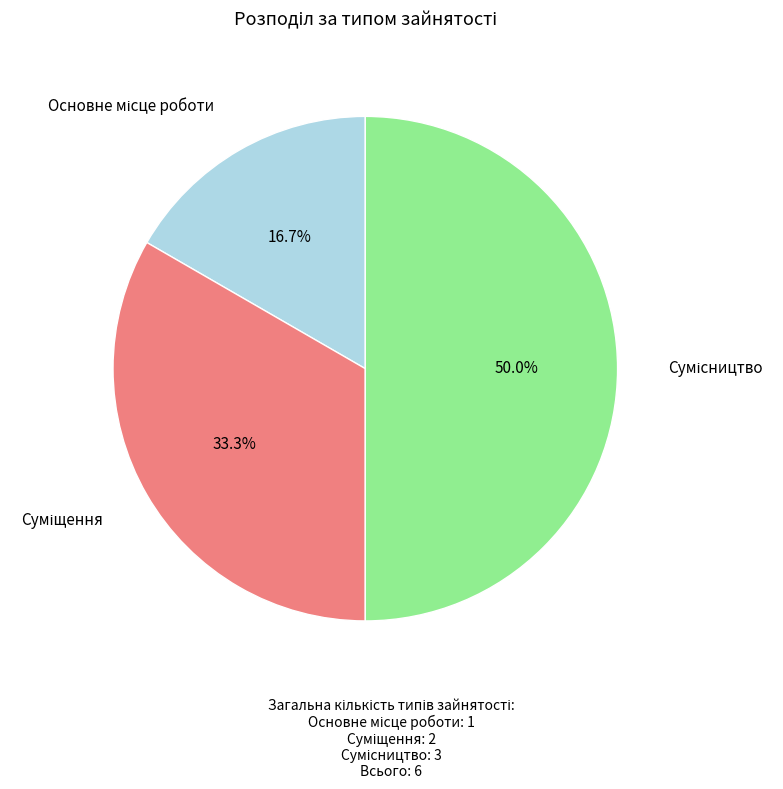

Count the number of slices in the pie.

3